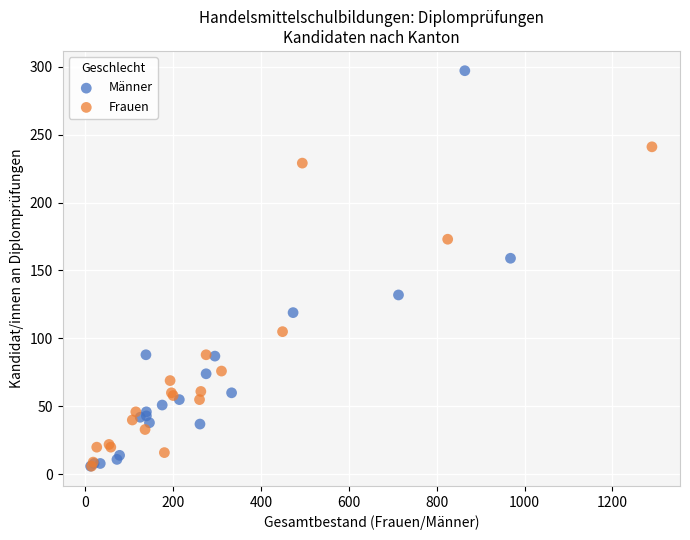

Which series has the largest Y range (max minus min)?

Männer